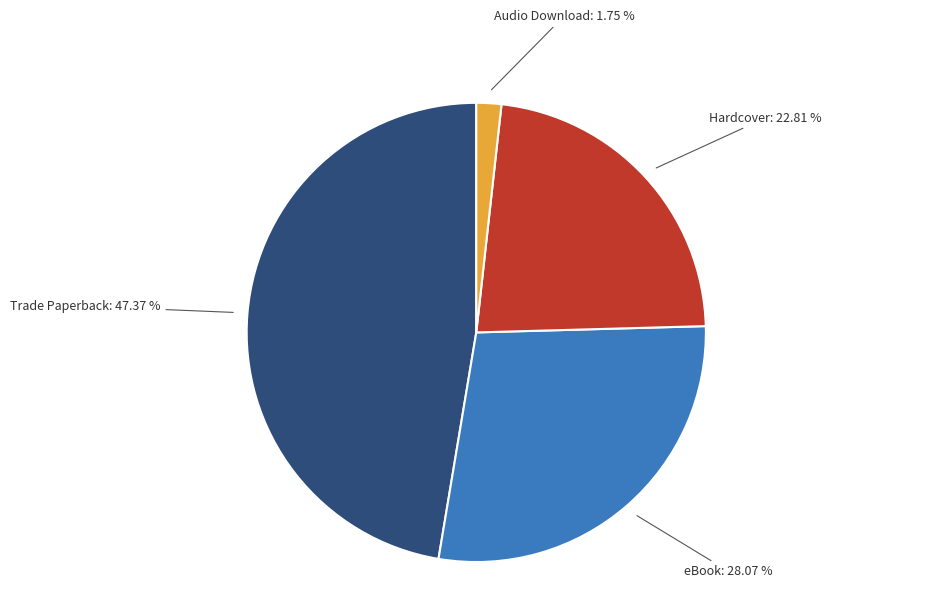

Which category has the smallest portion of the pie?

Audio Download